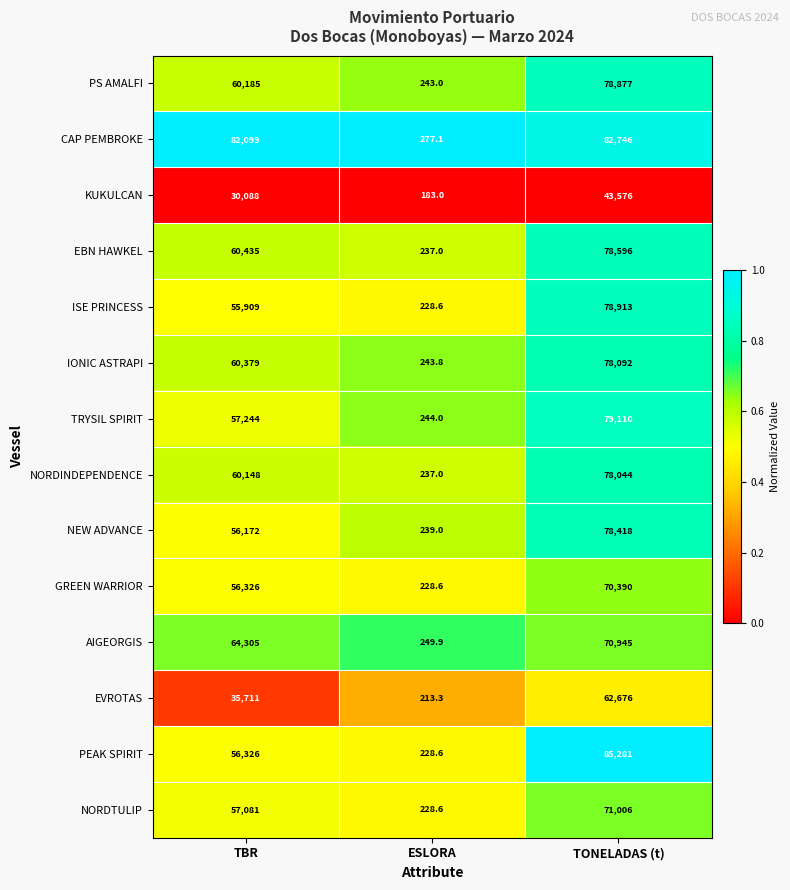

What is the sum of the PS AMALFI values at TONELADAS (t) and TBR?

139062.0